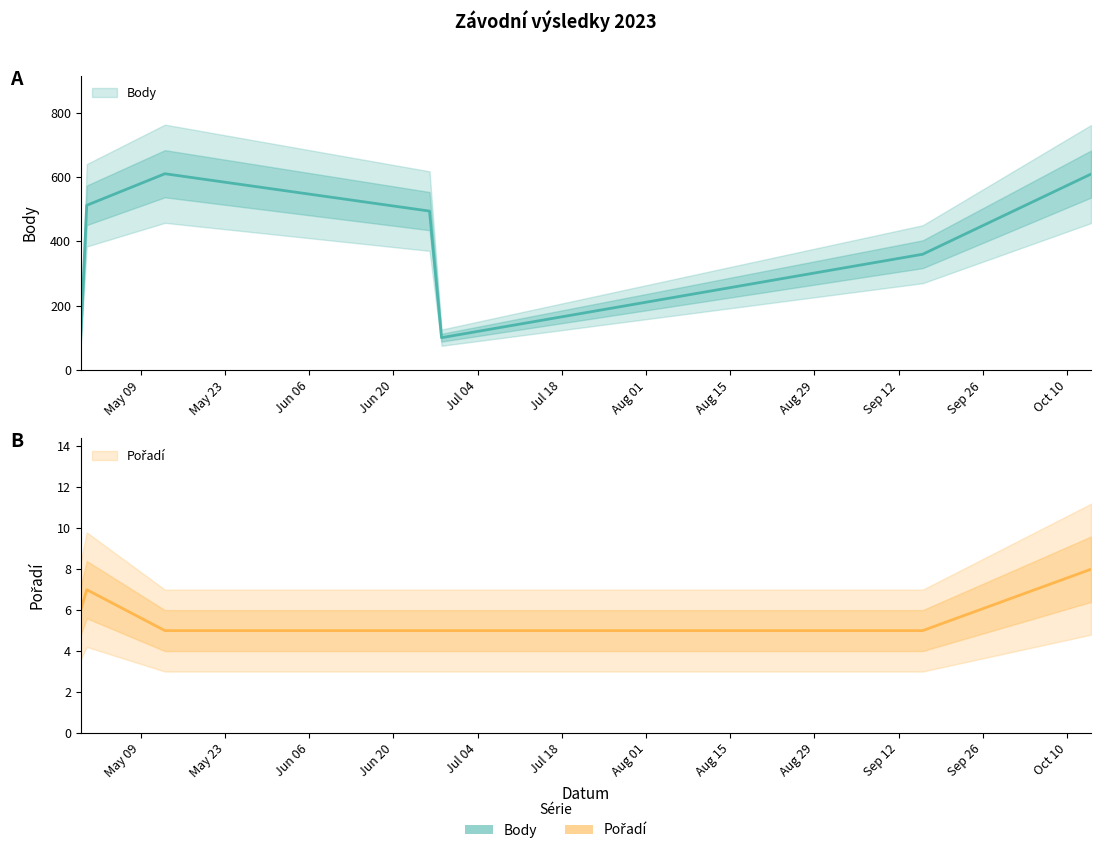

What is the lowest value of the Body series?

101